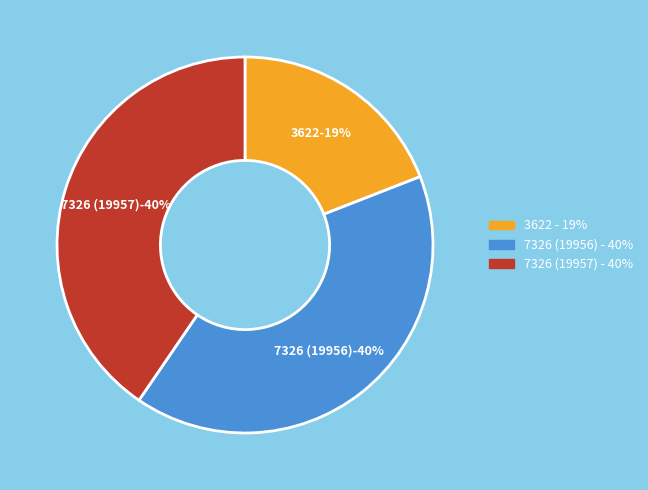

Is there any slice that represents more than half of the pie?

No